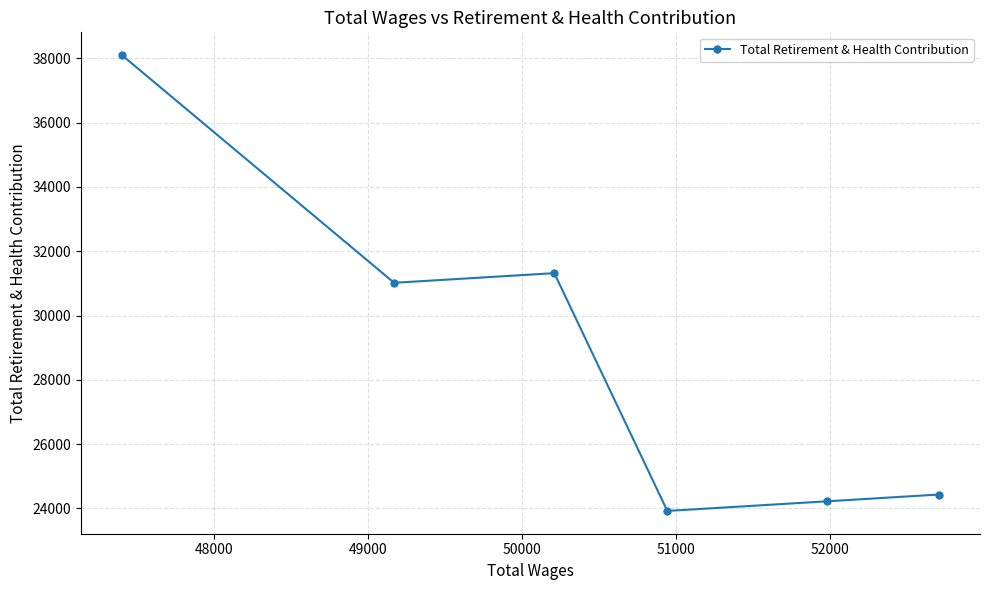

What is the difference between the maximum and minimum values?

14178